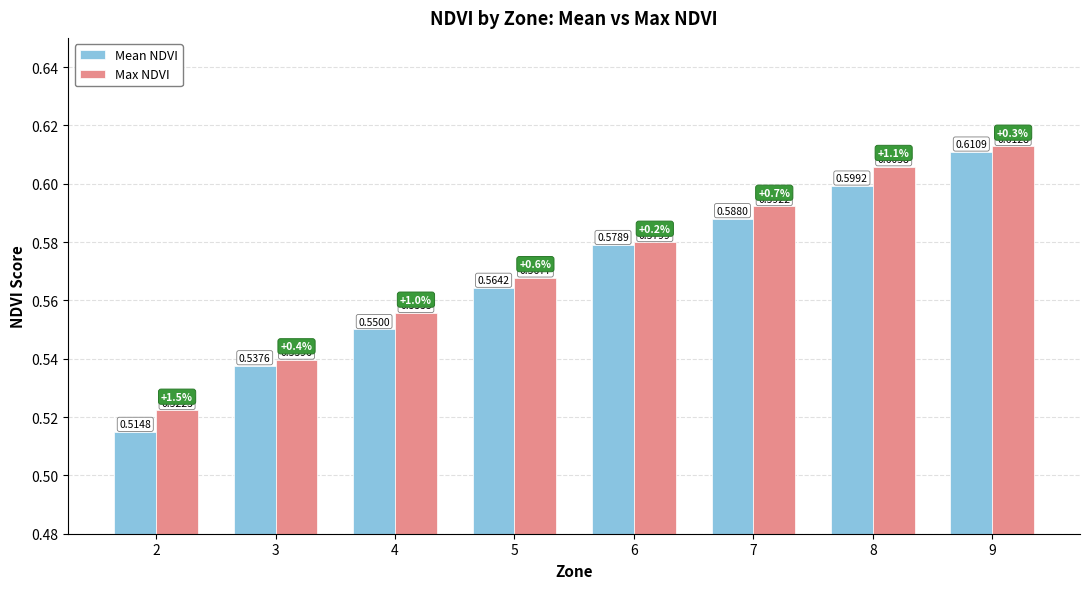

The value of Max NDVI at 4 is 1.0. True or false?

False